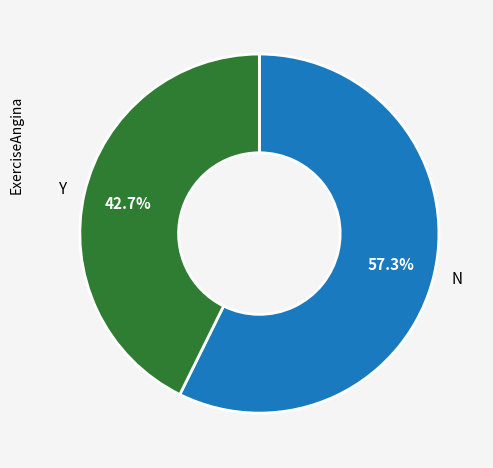

Does any single category account for the majority?

Yes